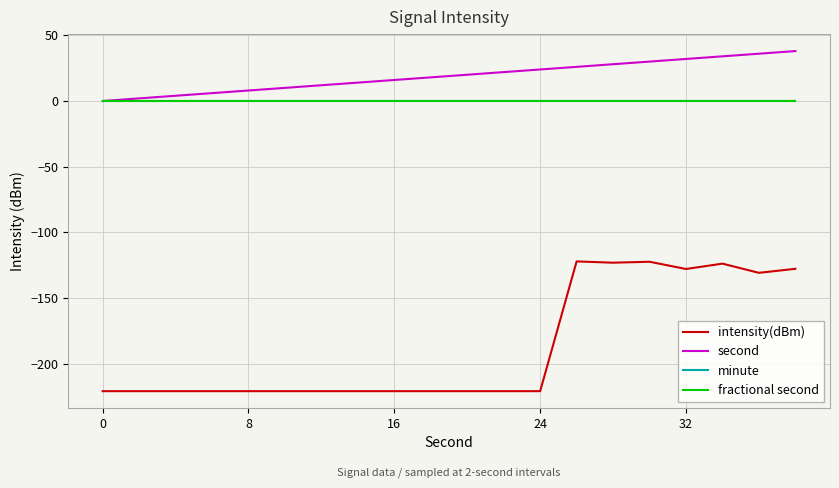

What is the value of the second point at the 6th from the left?

10.0